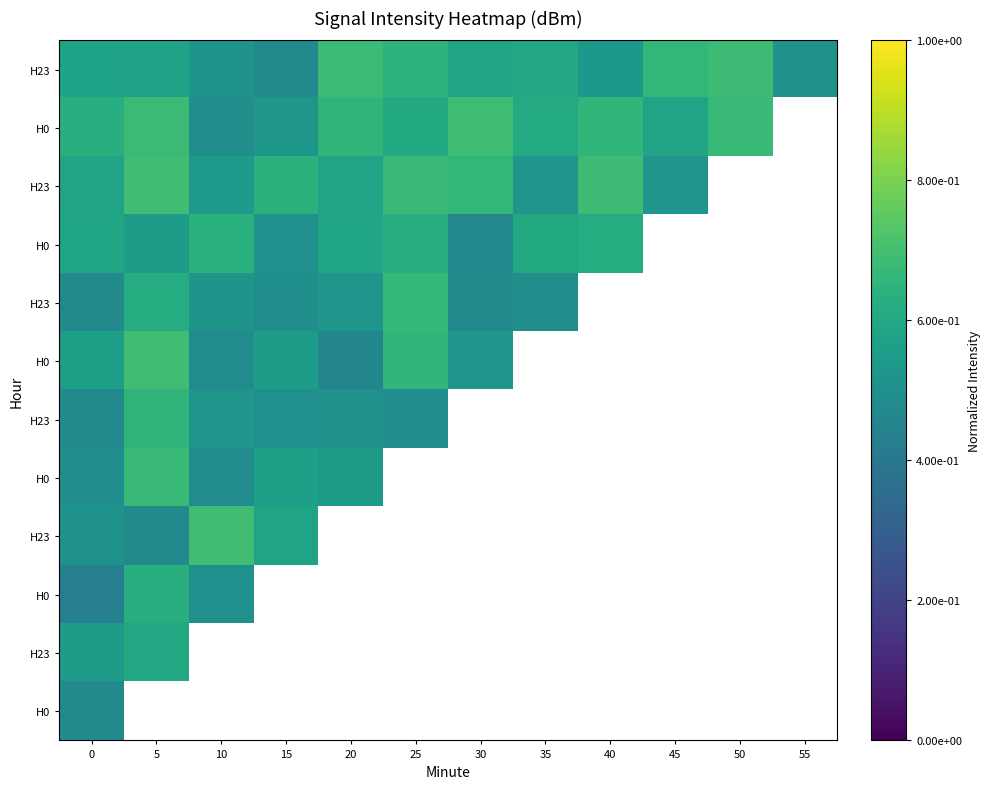

Which series has the largest range (max minus min)?

row_5